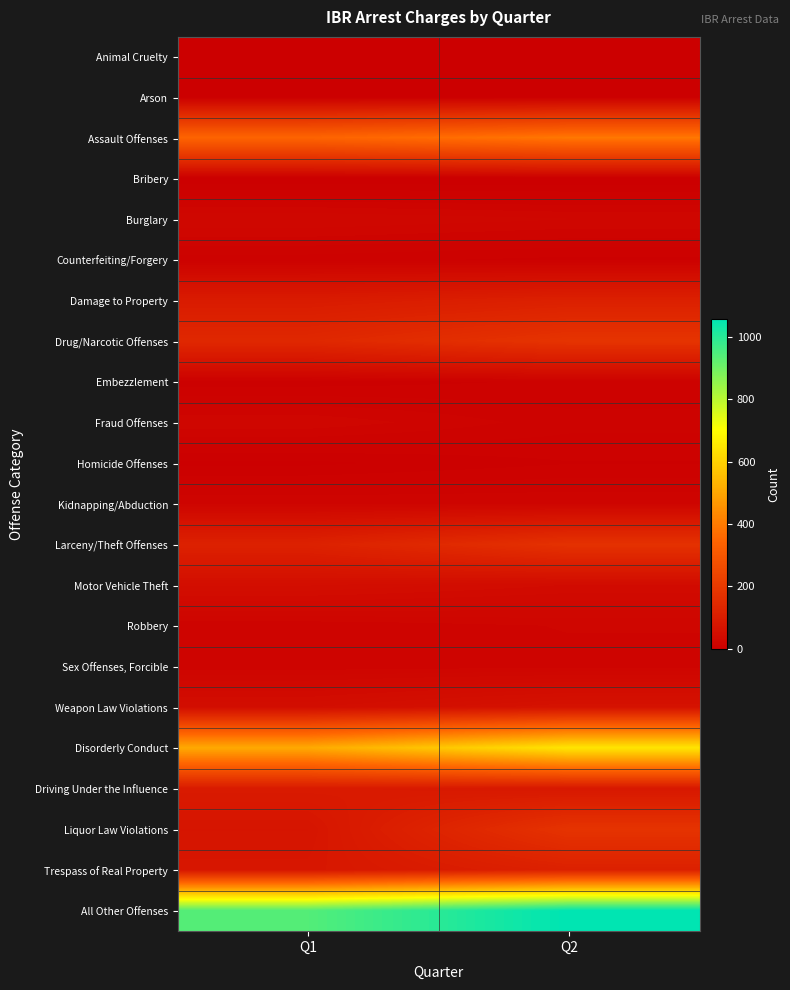

List the series in order of their peak value, lowest first.

Animal Cruelty, Bribery, Arson, Homicide Offenses, Embezzlement, Counterfeiting/Forgery, Sex Offenses, Forcible, Kidnapping/Abduction, Robbery, Fraud Offenses, Burglary, Motor Vehicle Theft, Weapon Law Violations, Driving Under the Influence, Damage to Property, Trespass of Real Property, Larceny/Theft Offenses, Liquor Law Violations, Drug/Narcotic Offenses, Assault Offenses, Disorderly Conduct, All Other Offenses